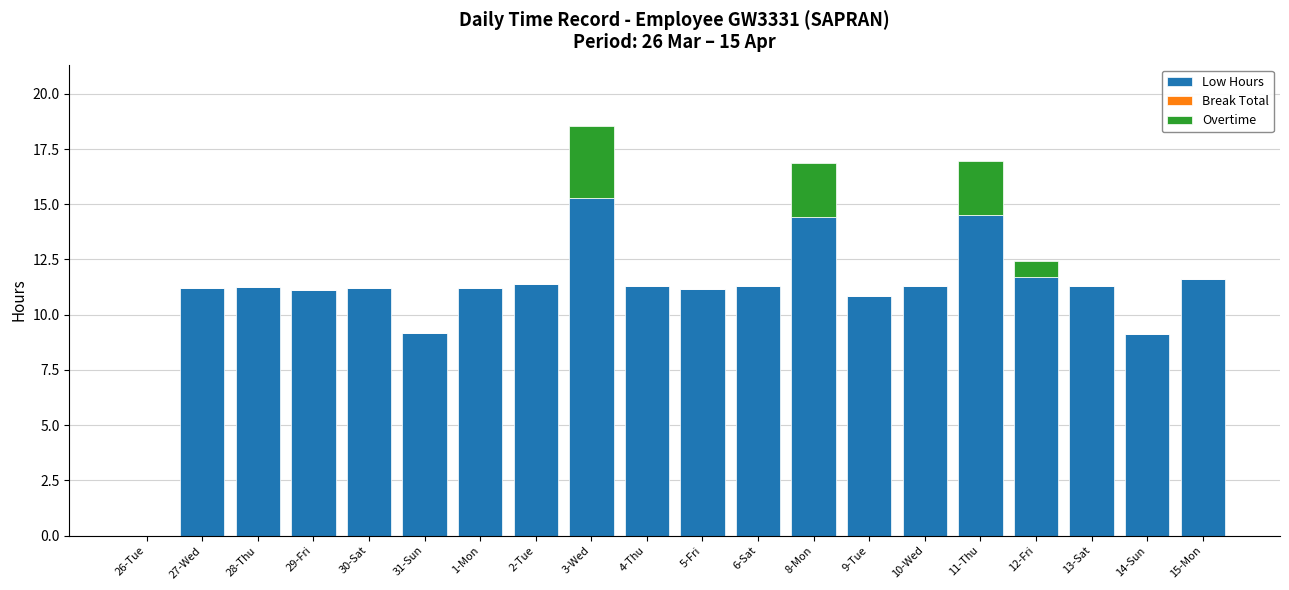

What value does the Low Hours series have at 1-Mon?

11.2